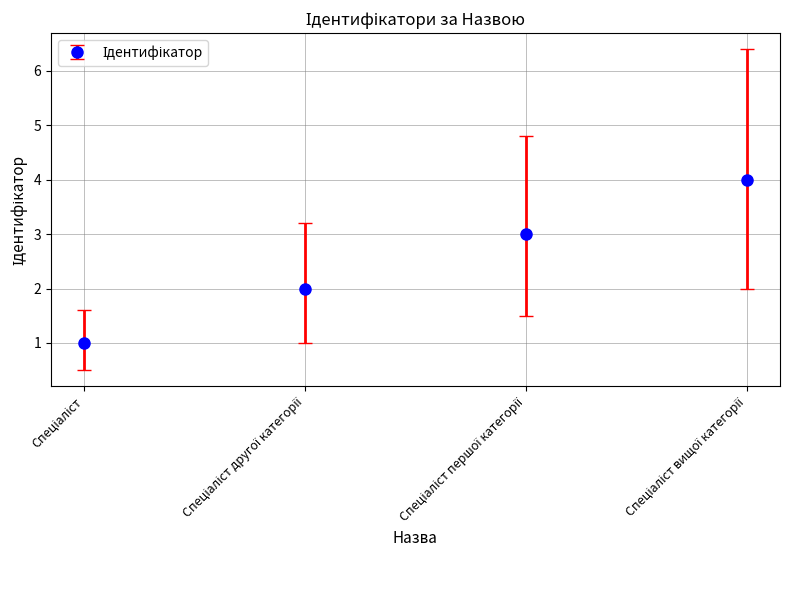

What is the smallest value displayed?

1